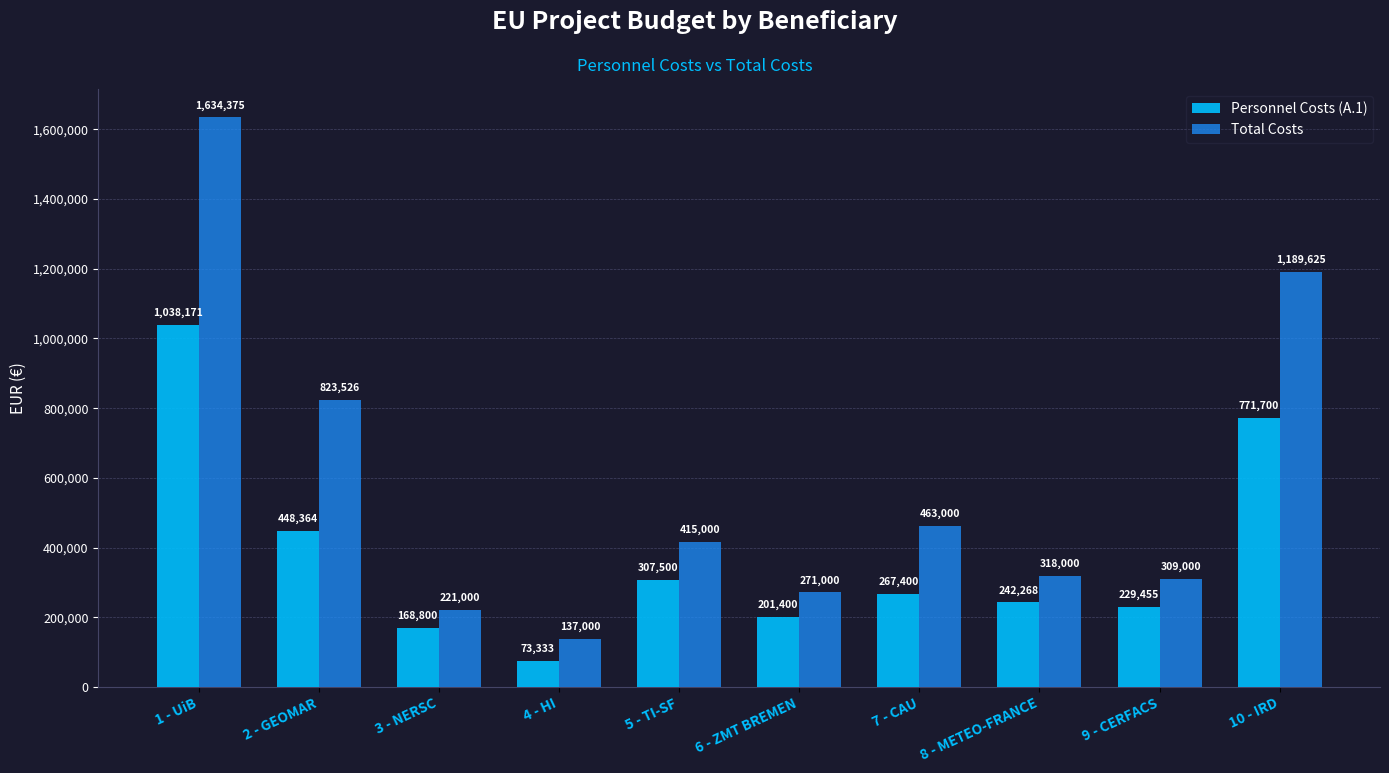

How many groups of bars are there?

10